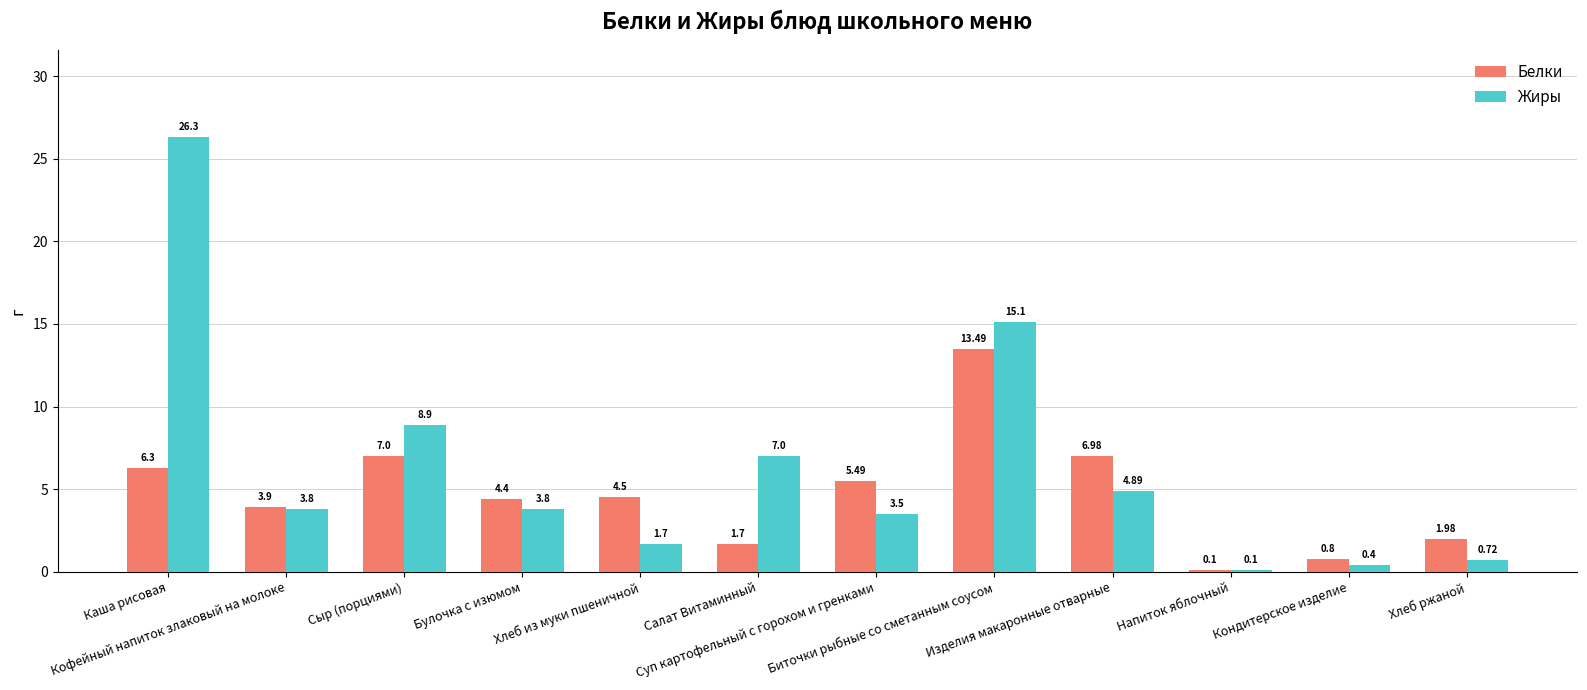

What is the minimum value shown in the chart?

0.1